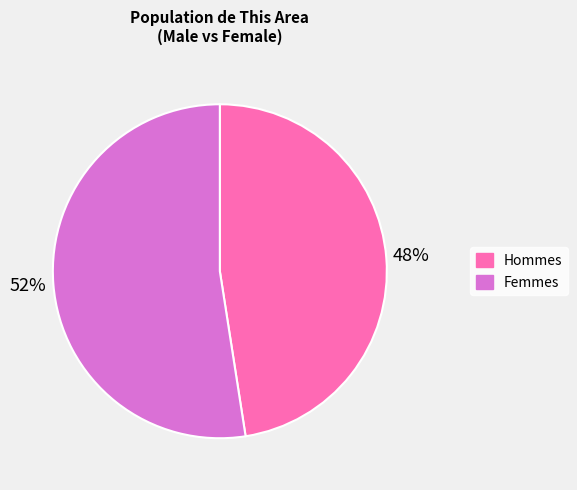

To the nearest percent, what is the average slice percentage?

50%